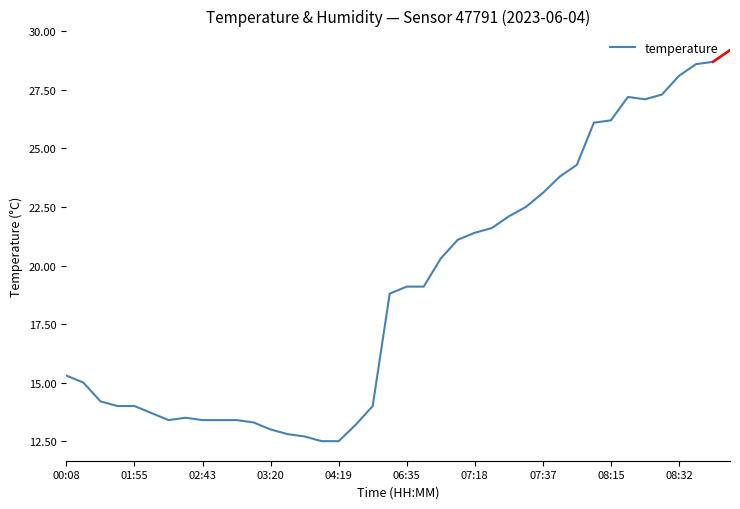

The value at 08:15 is 26.2. True or false?

True